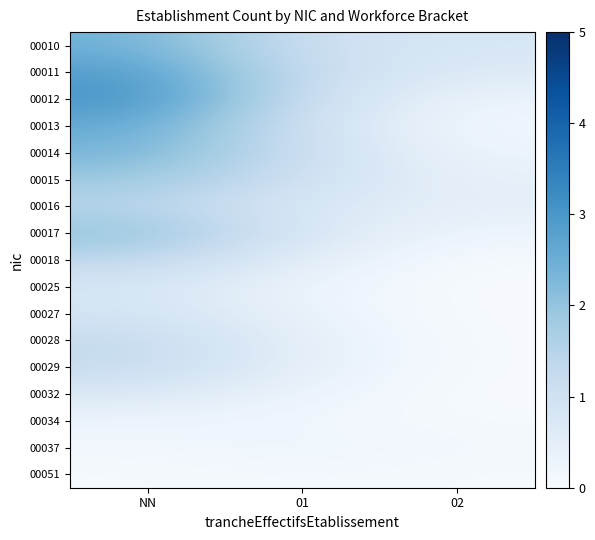

At which category is the sum across all series the highest?

NN